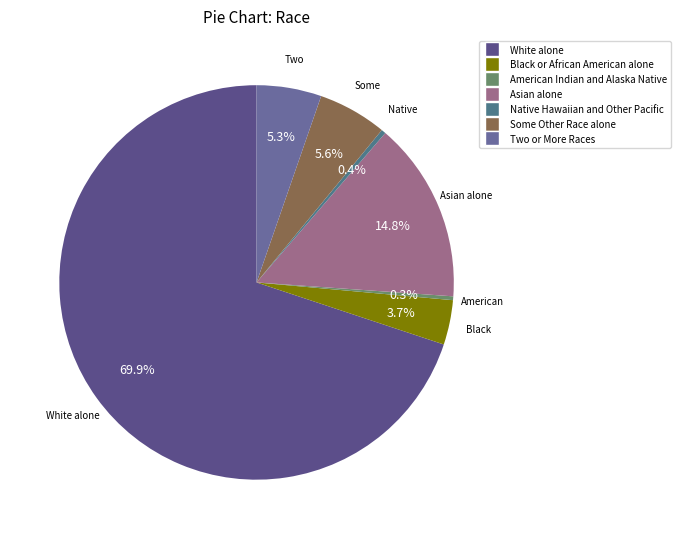

What is the ratio of the value at American Indian and Alaska Native to the value at Black or African American alone?

0.1